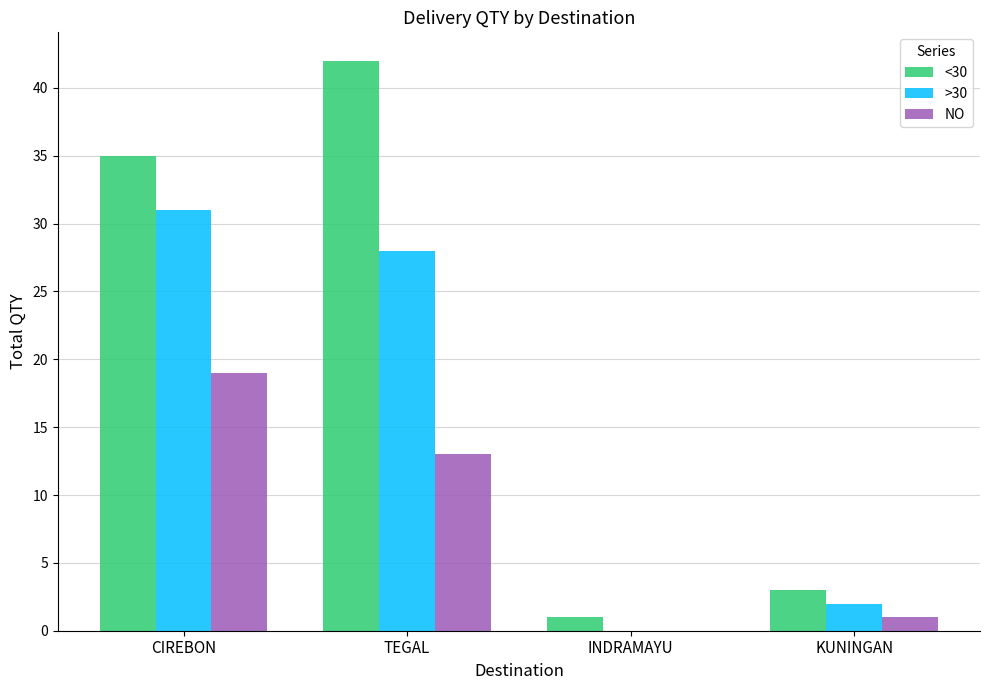

Which label corresponds to the largest value in the chart?

TEGAL